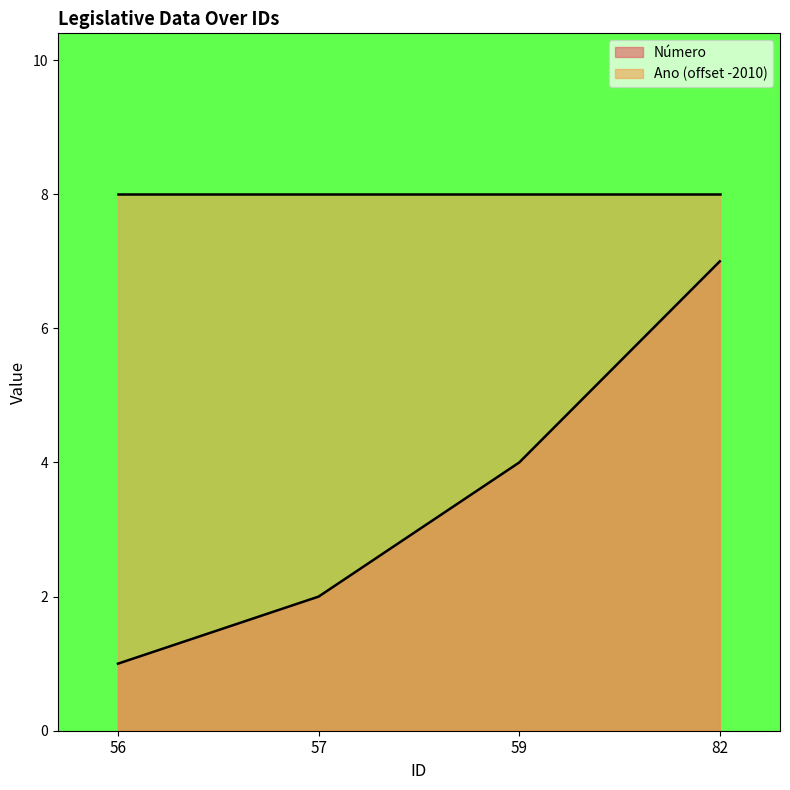

What is the ratio of the value at 59 to the value at 57?

2.0